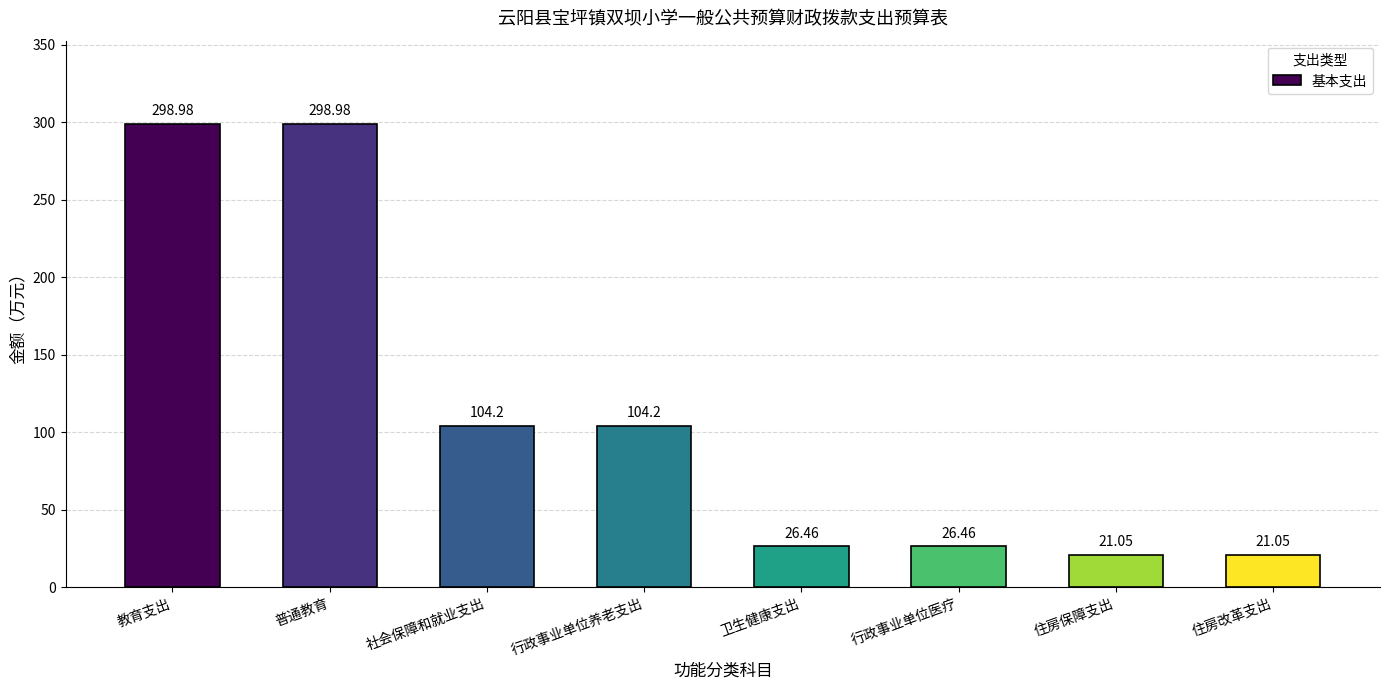

Reading left to right, what are all the values shown in this chart?

299.0	299.0	104.2	104.2	26.5	26.5	21.1	21.1